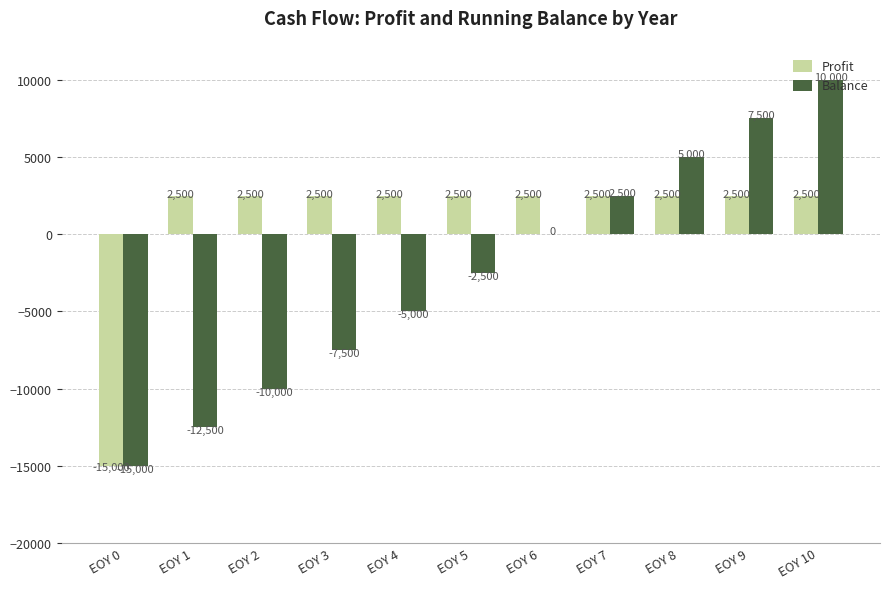

Where does the Balance series first go above -2500?

EOY 6